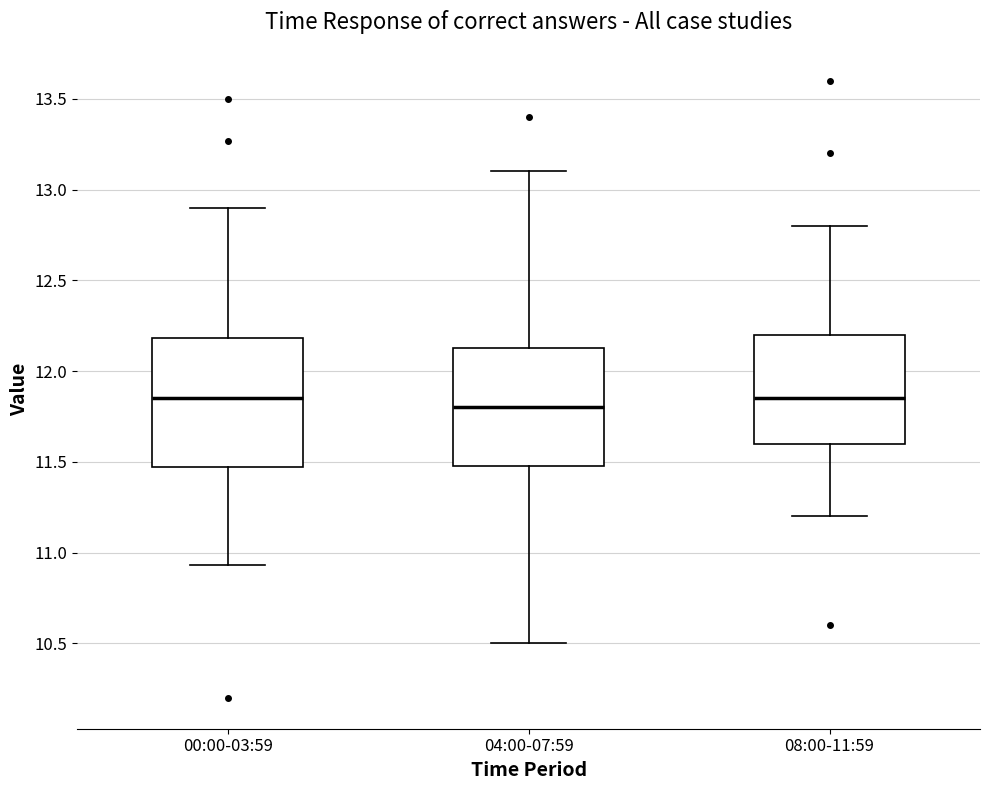

Reading left to right, read every box against the y-axis: the position of its median line, the range the box covers, and the ends of its whiskers. The values are not printed on the chart, so give them approximately, as read against the axis.

00:00-03:59: median 11.85, box 11.45 to 12.20, whiskers 10.95 to 12.90
04:00-07:59: median 11.80, box 11.50 to 12.15, whiskers 10.50 to 13.10
08:00-11:59: median 11.85, box 11.60 to 12.20, whiskers 11.20 to 12.80